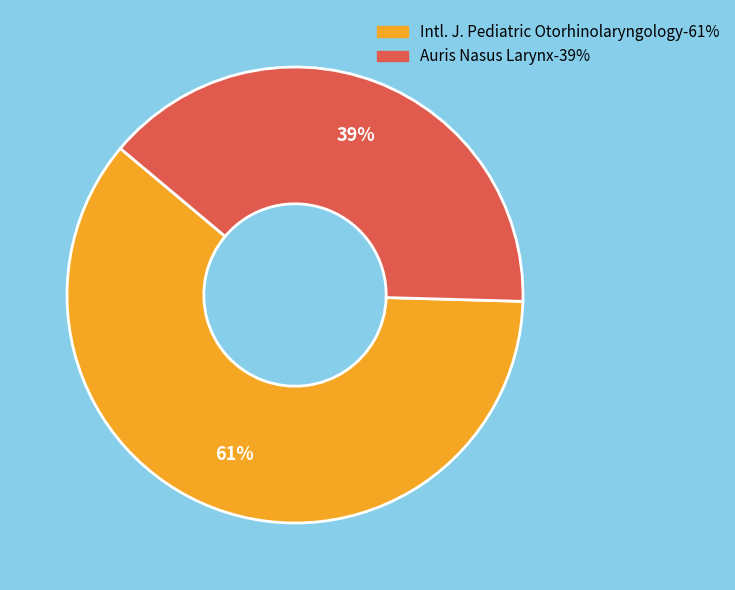

To the nearest percent, what is the average slice percentage?

50%